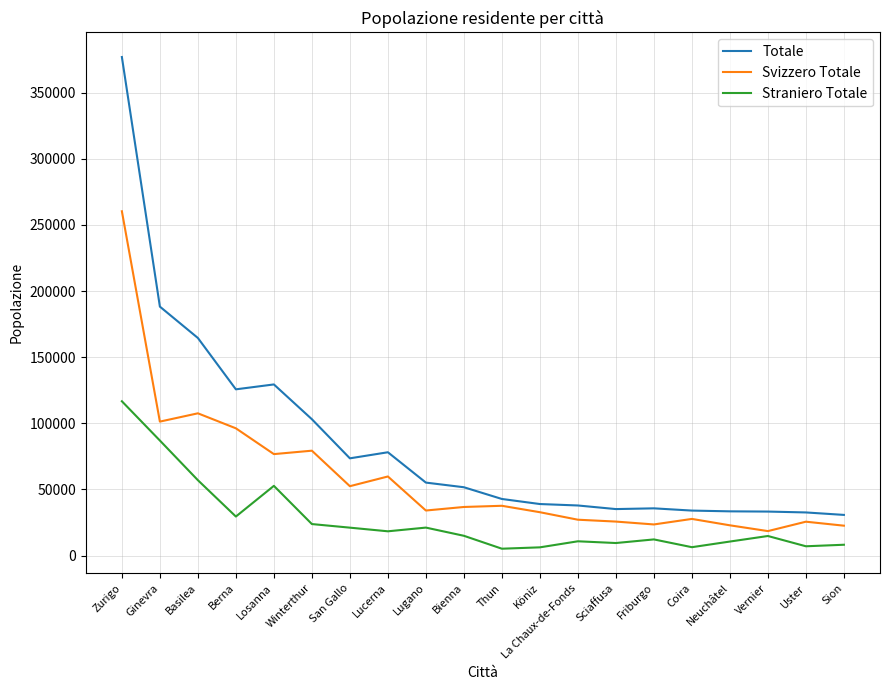

Where is the first local minimum for Svizzero Totale?

Ginevra